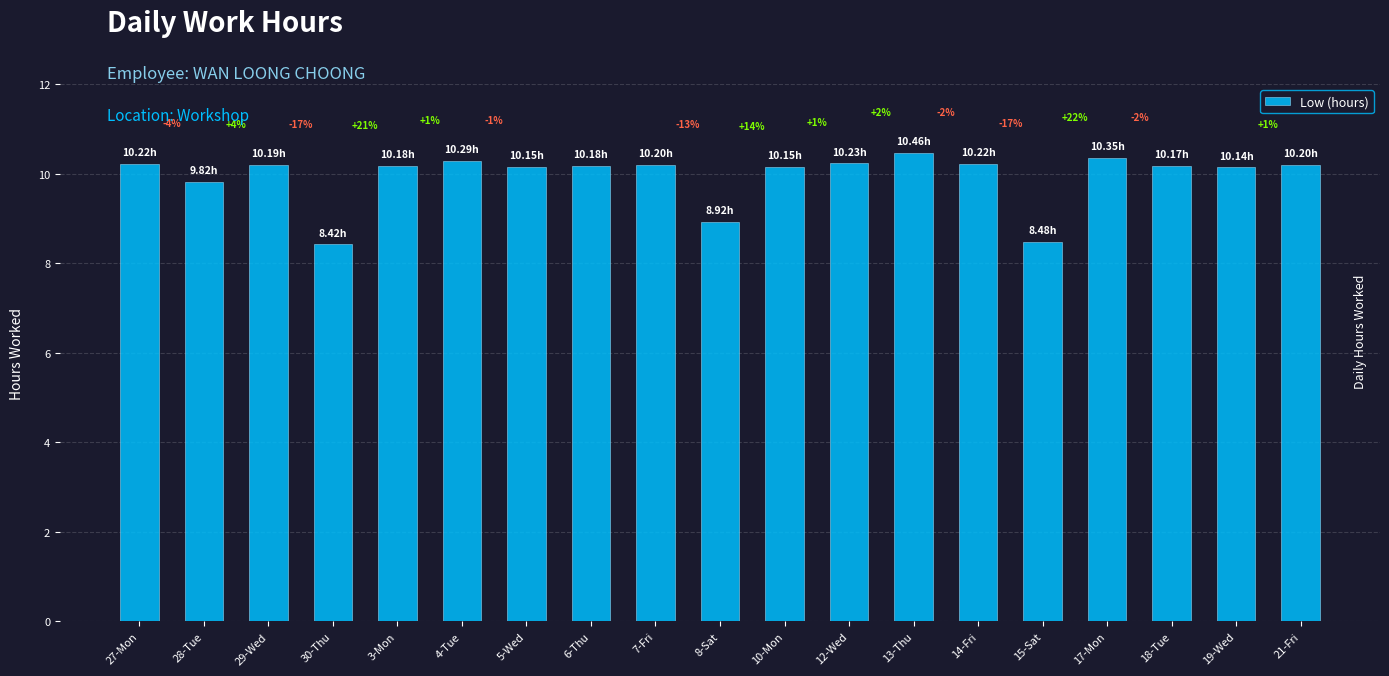

How many bars are there in total?

19